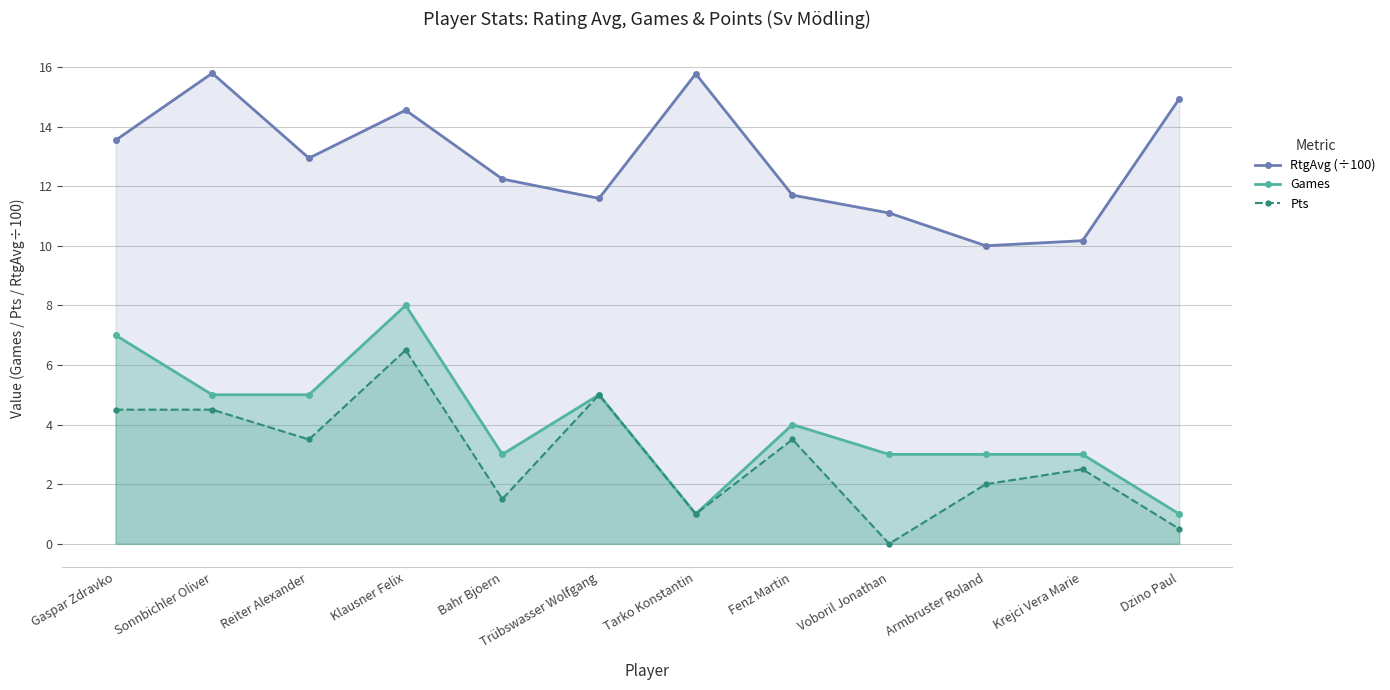

Reading left to right, extract all data points from this chart.

RtgAvg (÷100): 13.5	15.8	12.9	14.6	12.2	11.6	15.8	11.7	11.1	10.0	10.2	14.9
Games: 7.0	5.0	5.0	8.0	3.0	5.0	1.0	4.0	3.0	3.0	3.0	1.0
Pts: 4.5	4.5	3.5	6.5	1.5	5.0	1.0	3.5	0.0	2.0	2.5	0.5